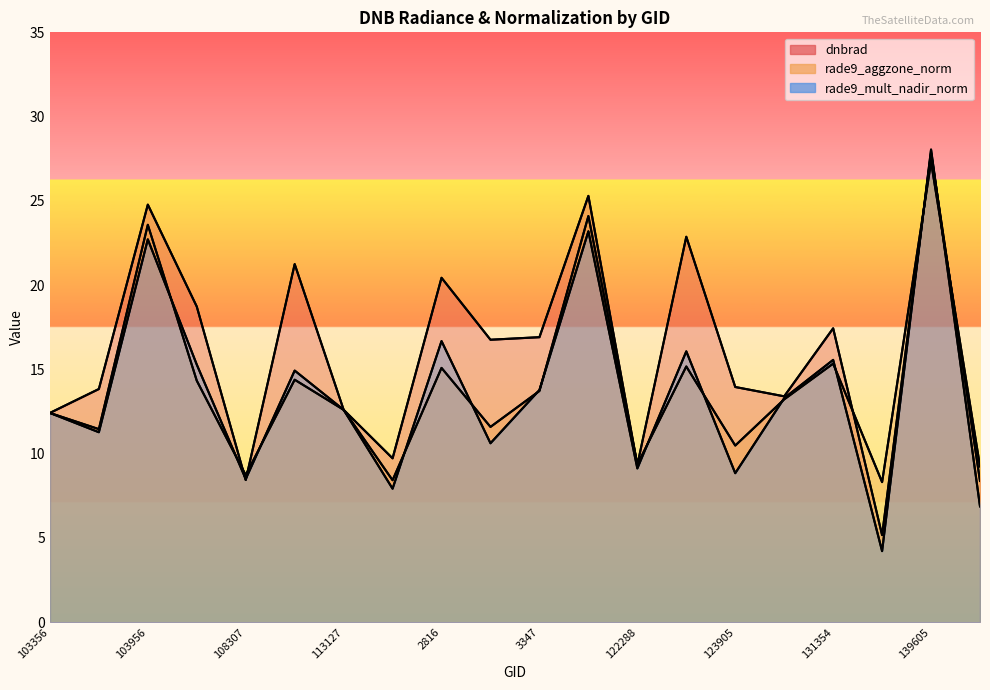

True or false: rade9_aggzone_norm has a value of 27.3 at 139605.

True